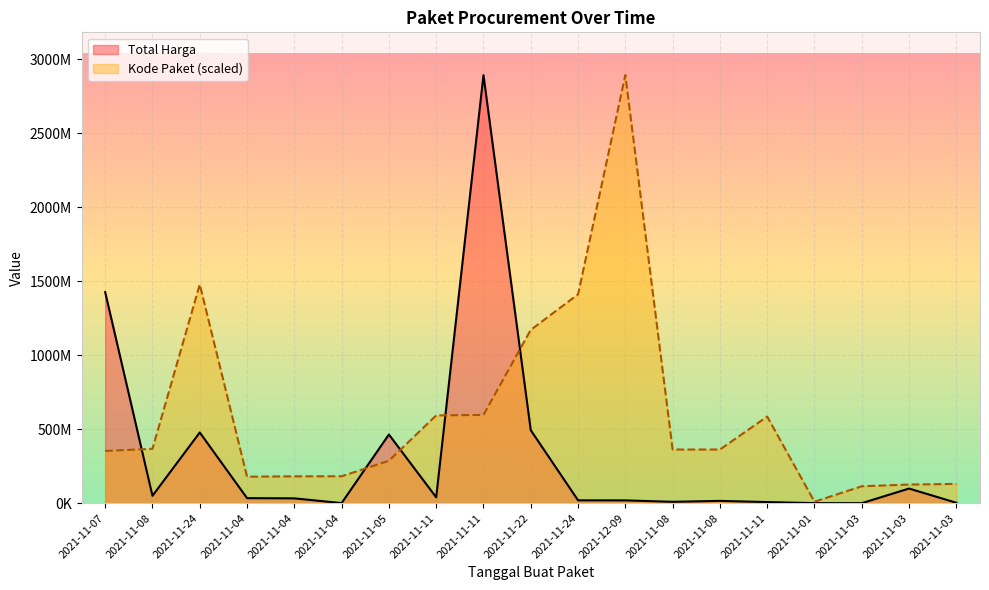

How many intersections are there between Kode Paket and Total Harga?

5